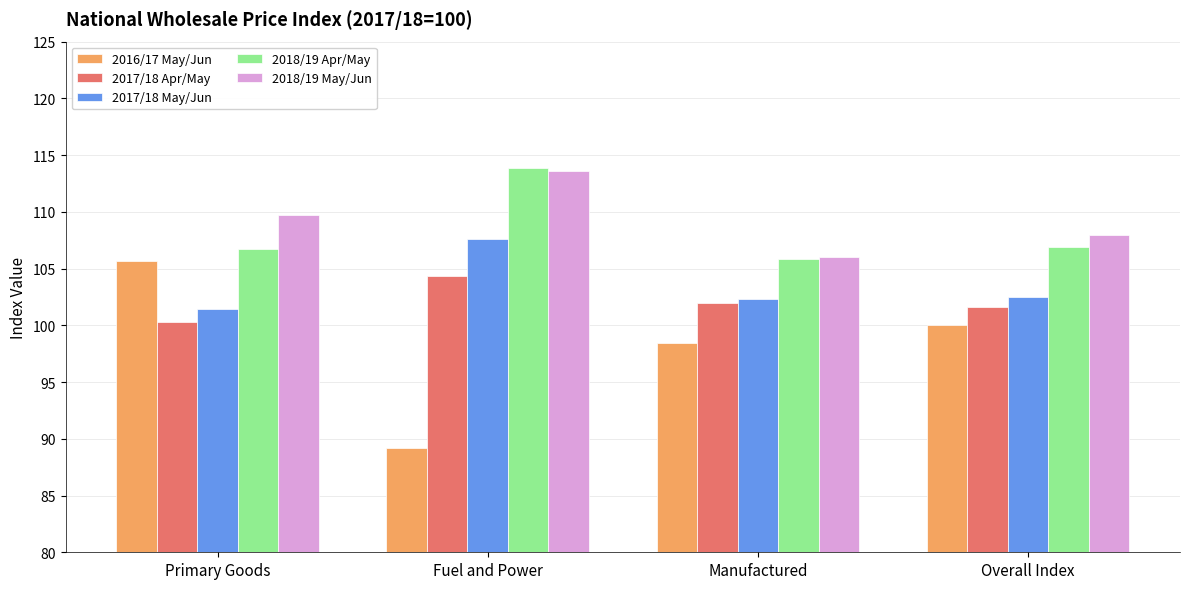

Rank the series at Primary Goods from lowest to highest value.

2017/18 Apr/May, 2017/18 May/Jun, 2016/17 May/Jun, 2018/19 Apr/May, 2018/19 May/Jun